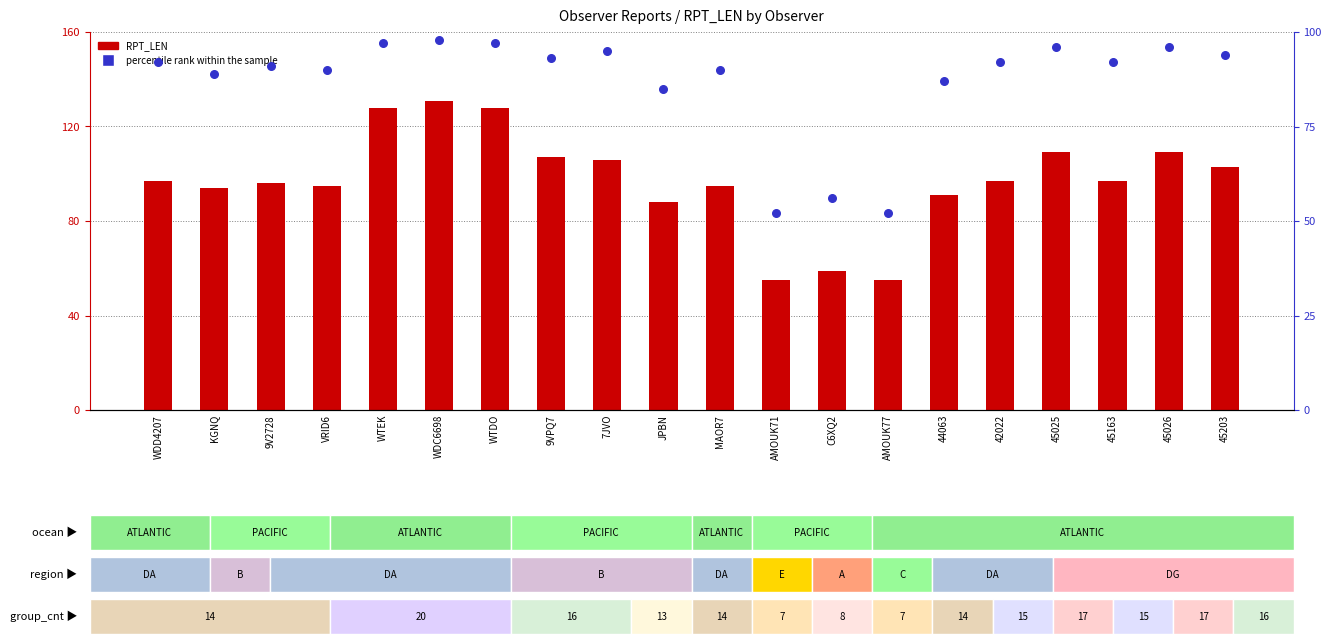

Which series has the largest total across all categories?

RPT_LEN